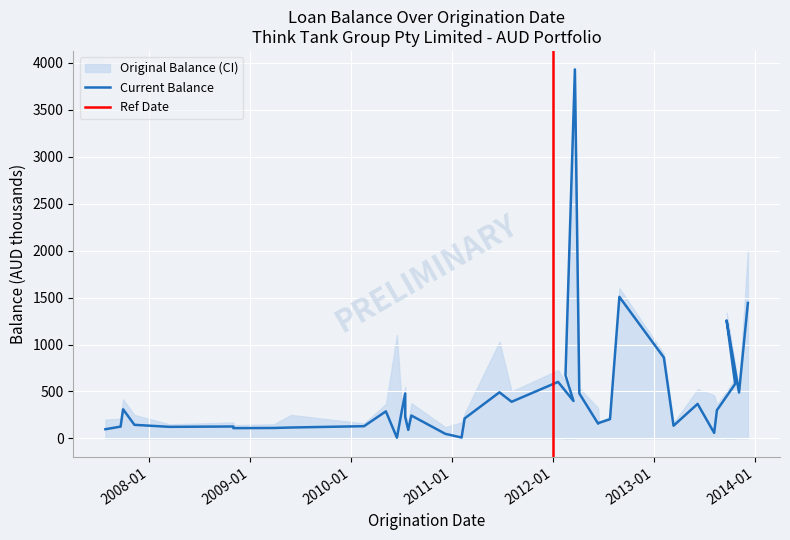

What value does the data have at 2010-08-06?

244.0